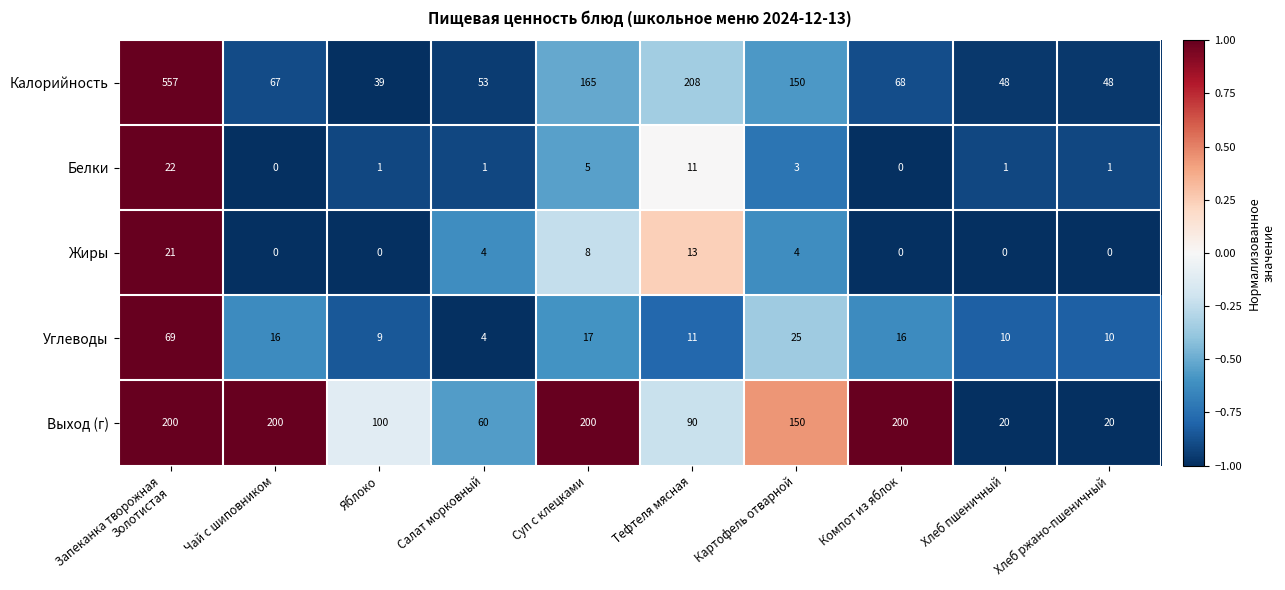

Which series has the largest total across all categories?

Калорийность